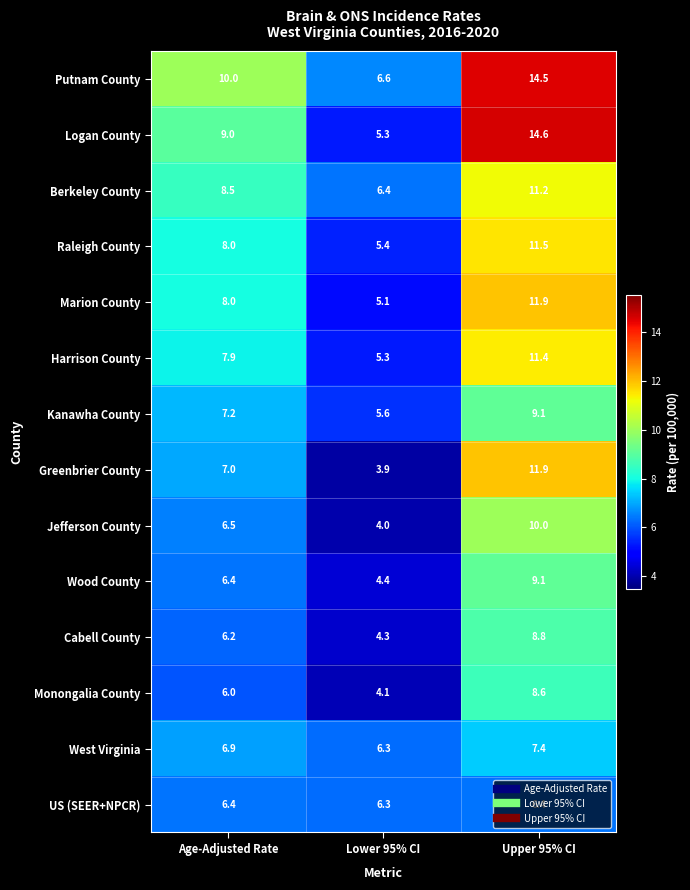

Which series has the widest spread of values?

Logan County